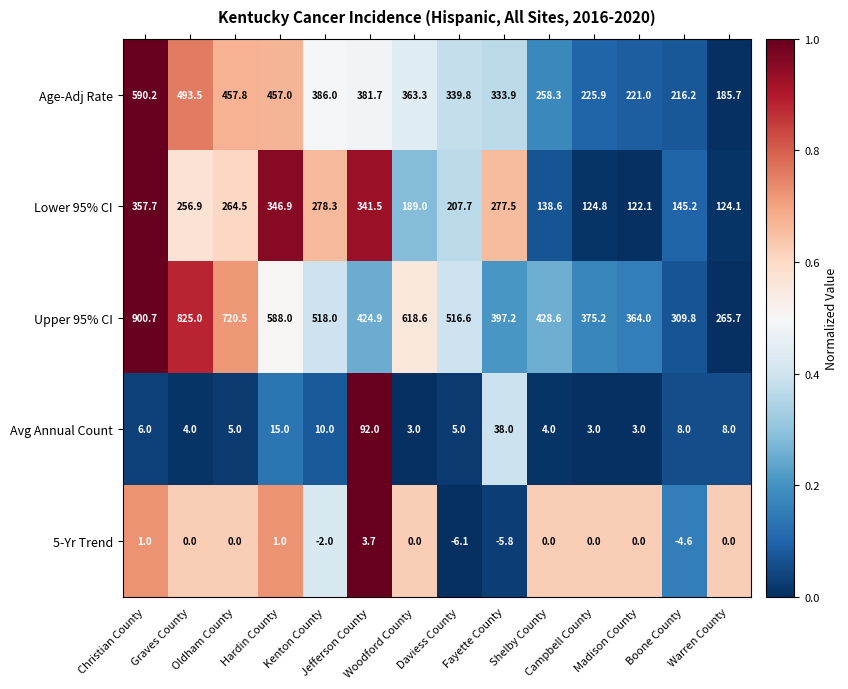

How many data points does each series have?

14